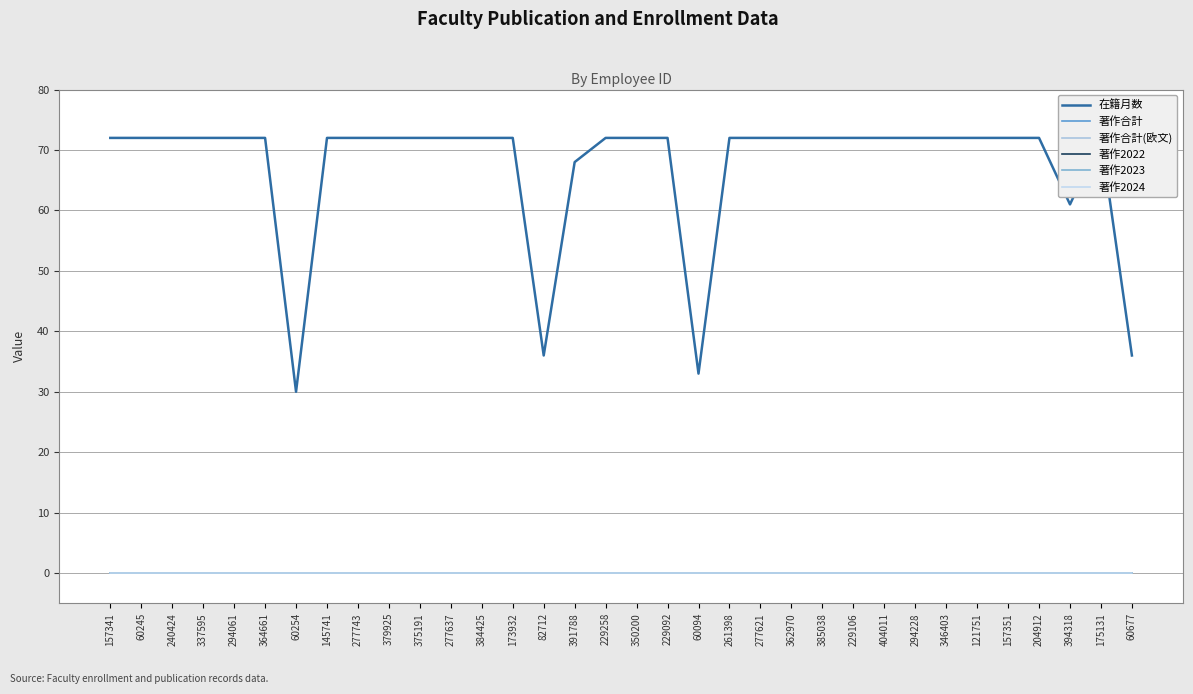

Between 385038 and 277743, which is larger?

385038